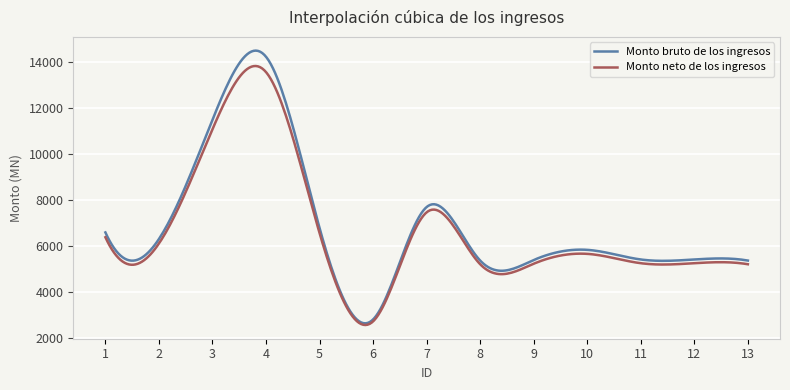

How many distinct data groups are displayed?

2